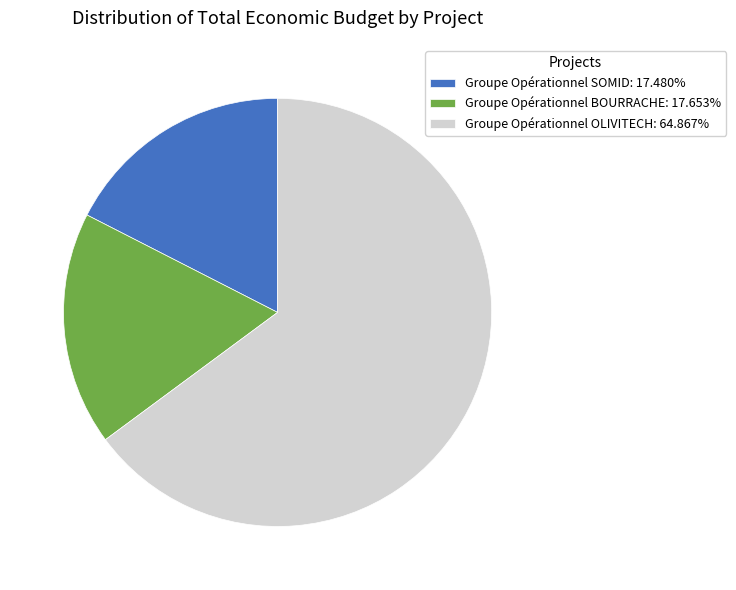

Is there a majority slice in this chart?

Yes